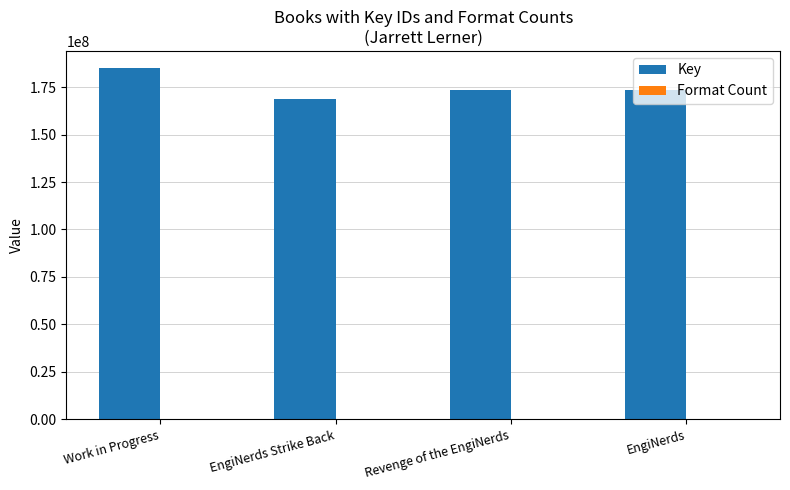

The Key series shows 310678209 at Revenge of the EngiNerds. True or false?

False